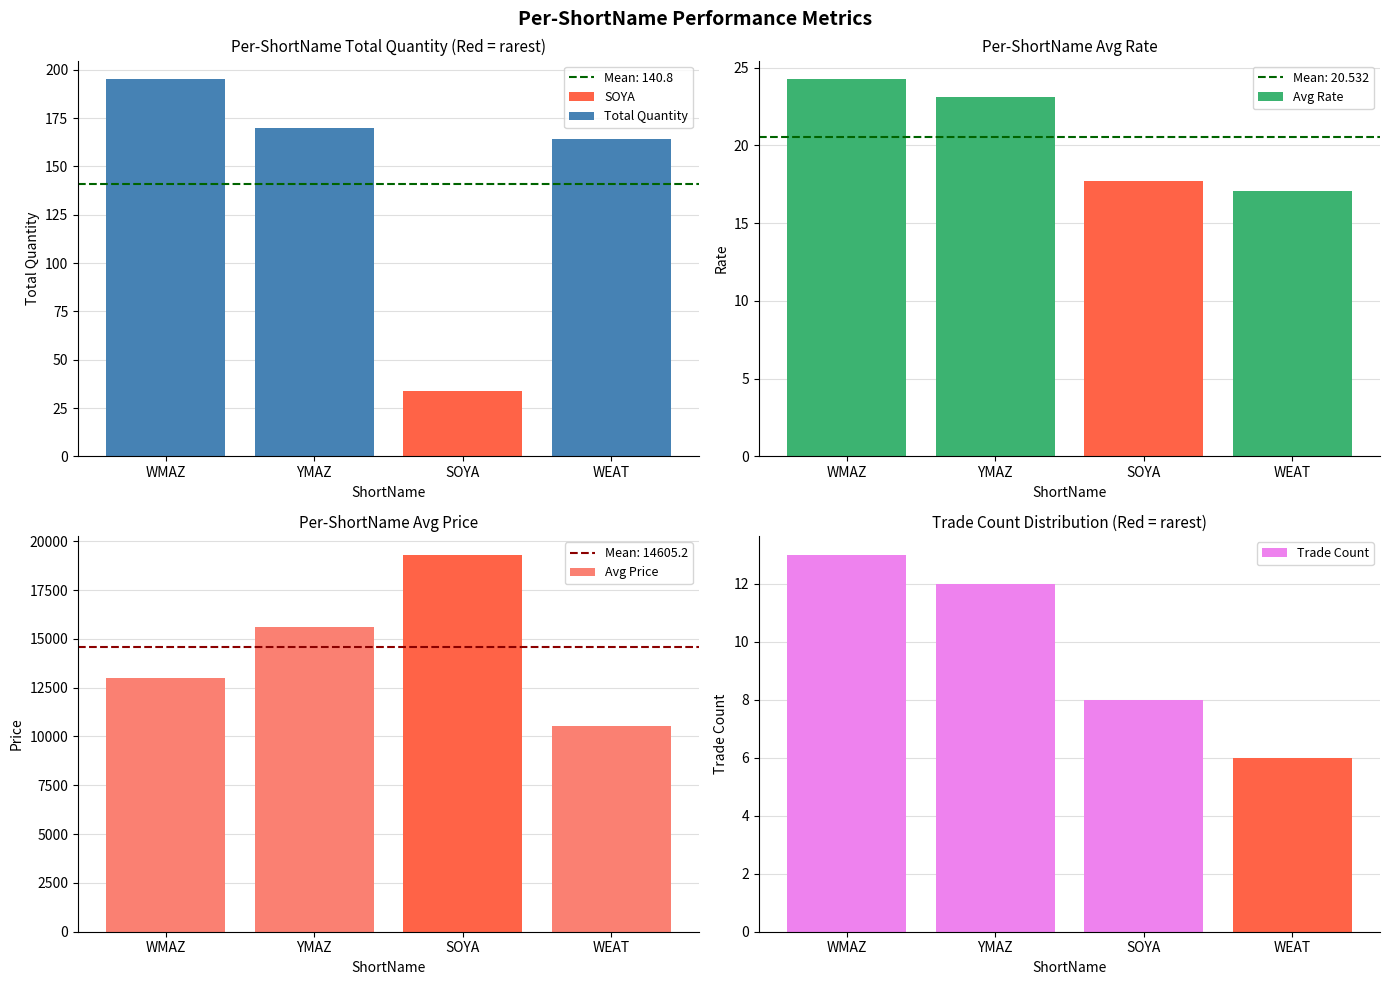

Rank the series by their maximum value, from lowest to highest.

Trade Count, Avg Rate, Total Quantity, Avg Price